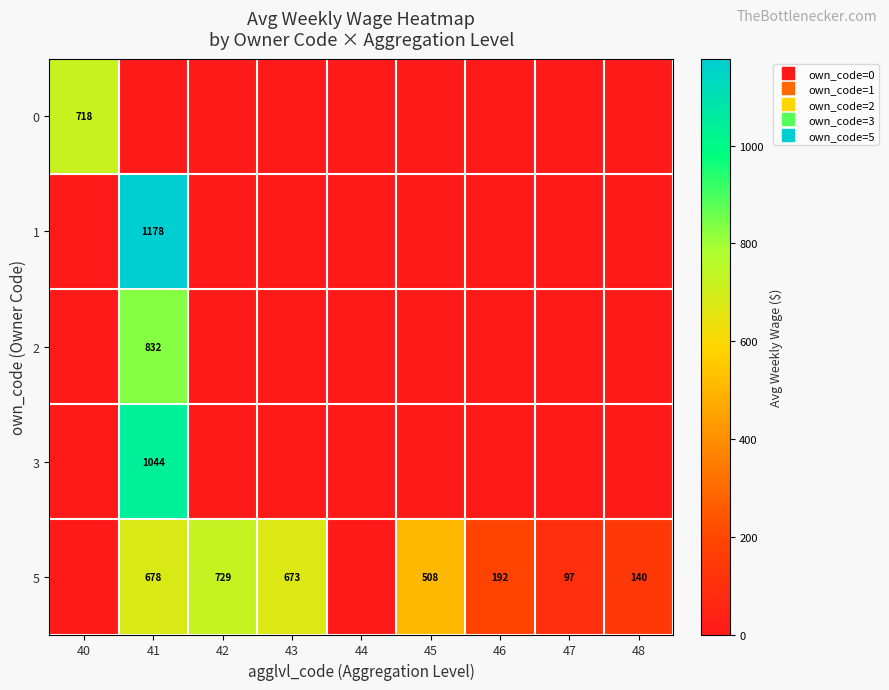

Between 41 and 45, which series saw the biggest shift?

1